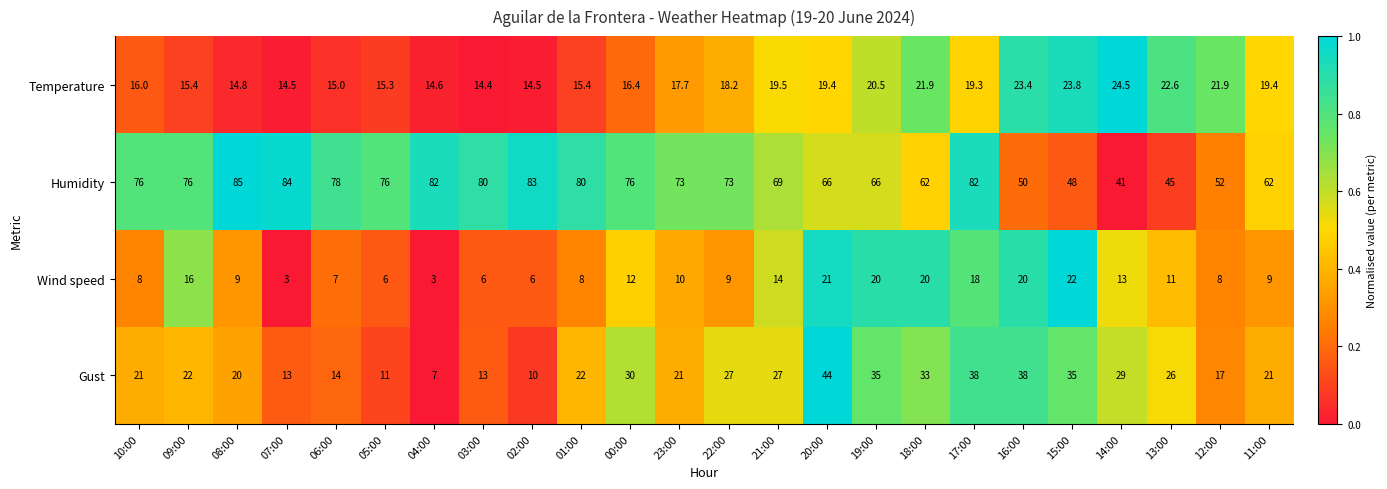

How many series are shown in this chart?

4